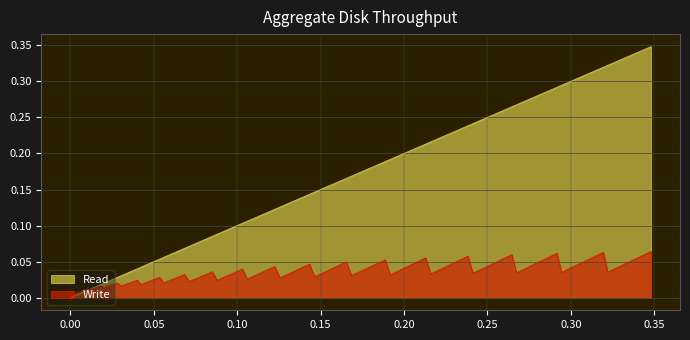

Which series ends up on top after the final intersection of Read and Write?

Read